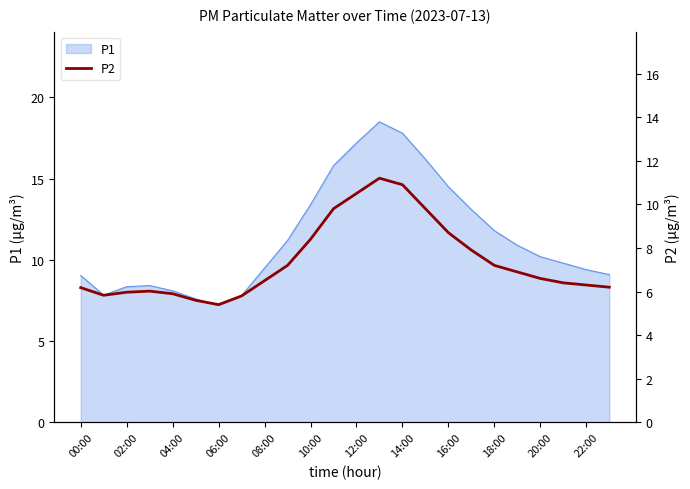

The P1 series shows 17.2 at 12:00. True or false?

True